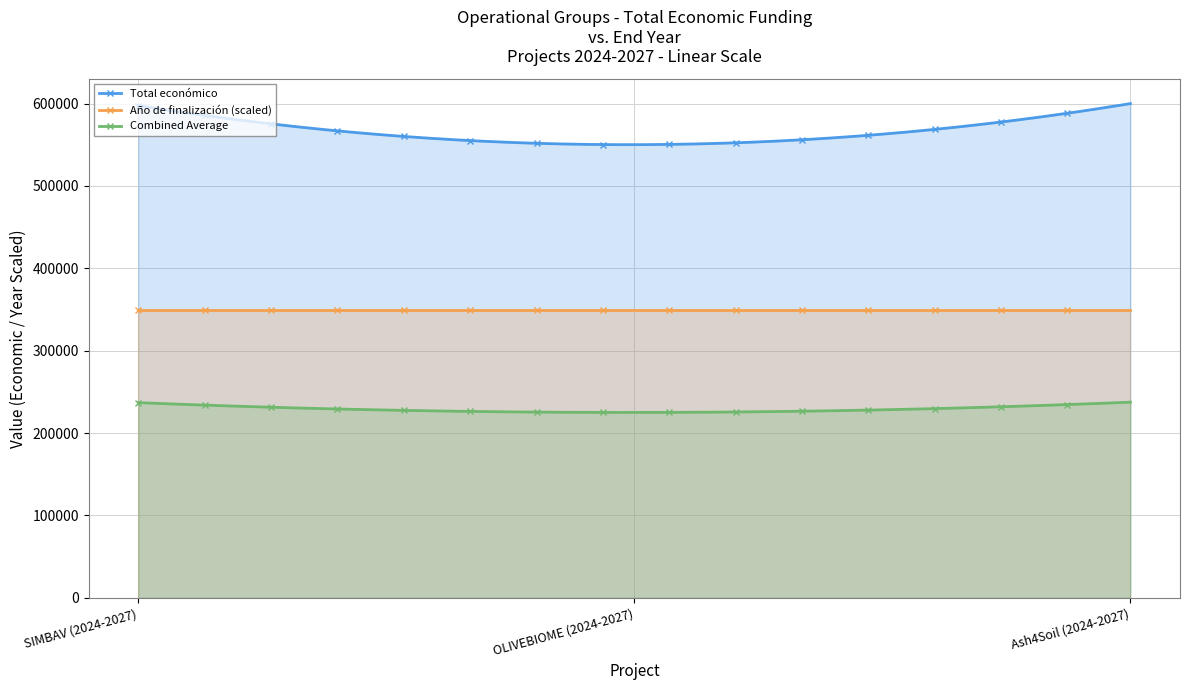

Rank the series at SIMBAV (2024-2027) from lowest to highest value.

Combined Average, Año de finalización (scaled), Total económico